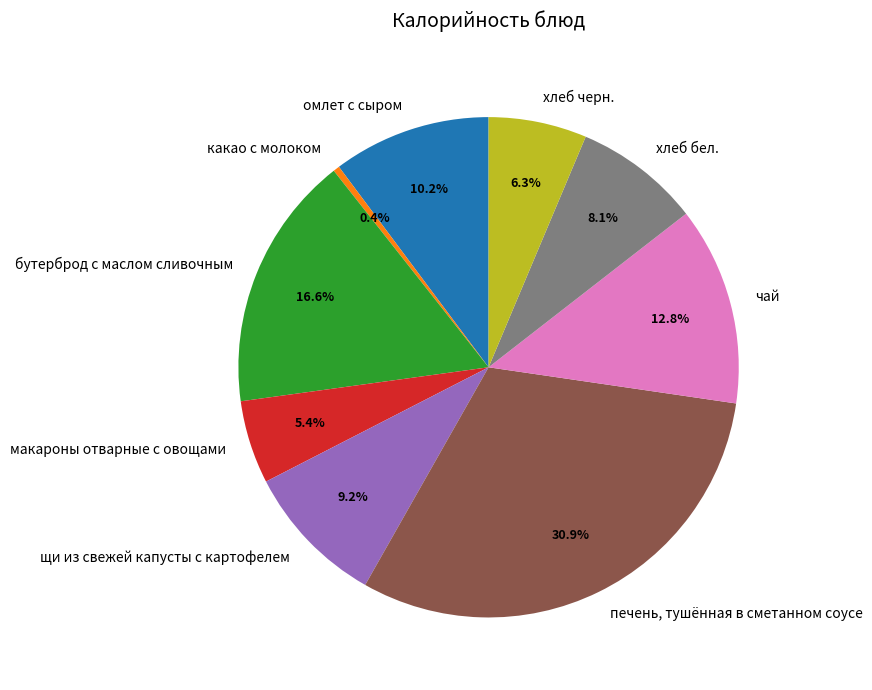

True or false: печень, тушённая в сметанном соусе accounts for 18% of the total.

False